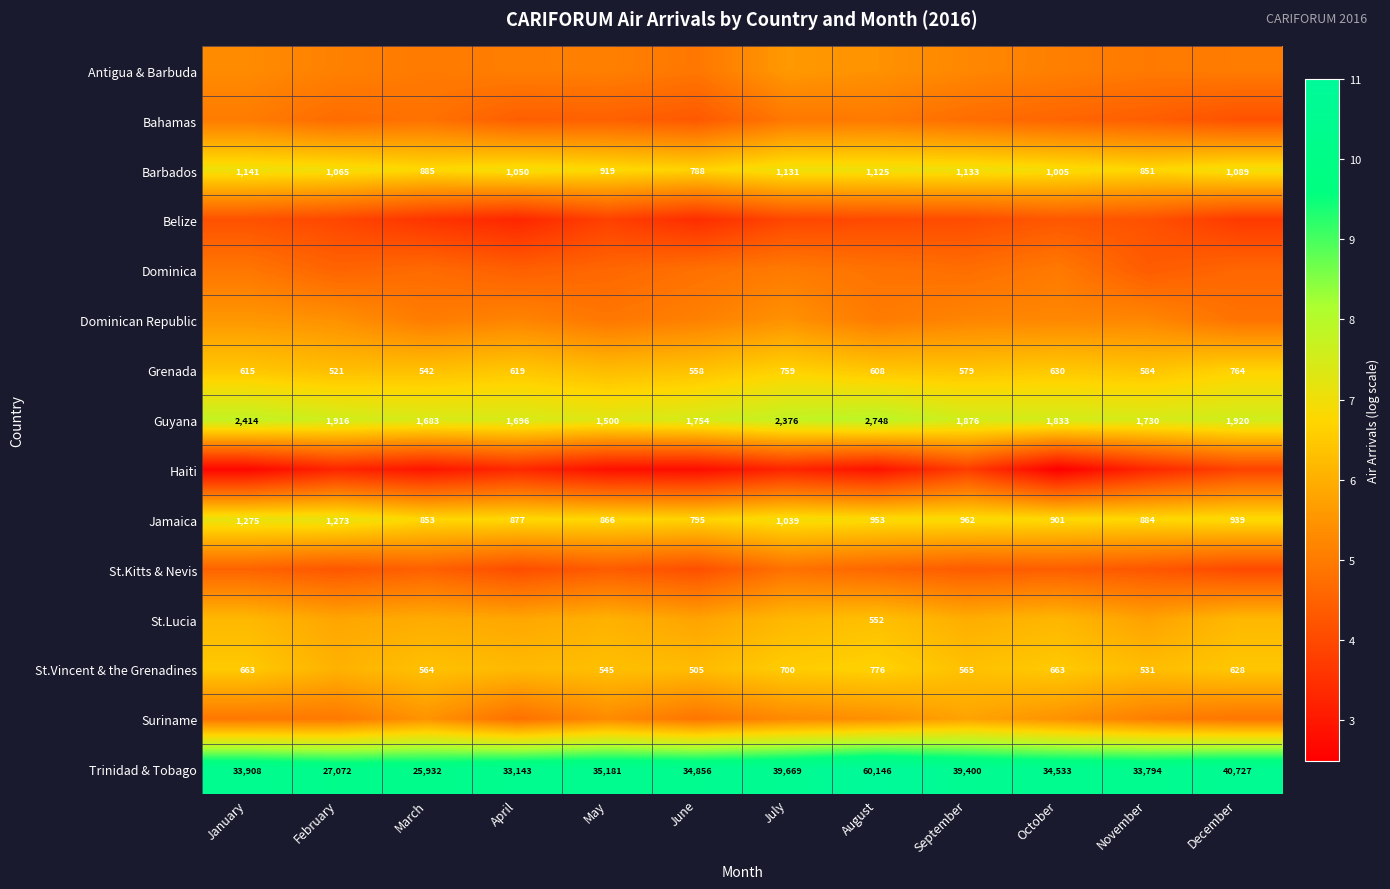

List the labels in order of Jamaica value, smallest first.

June, March, May, April, November, October, December, August, September, July, February, January